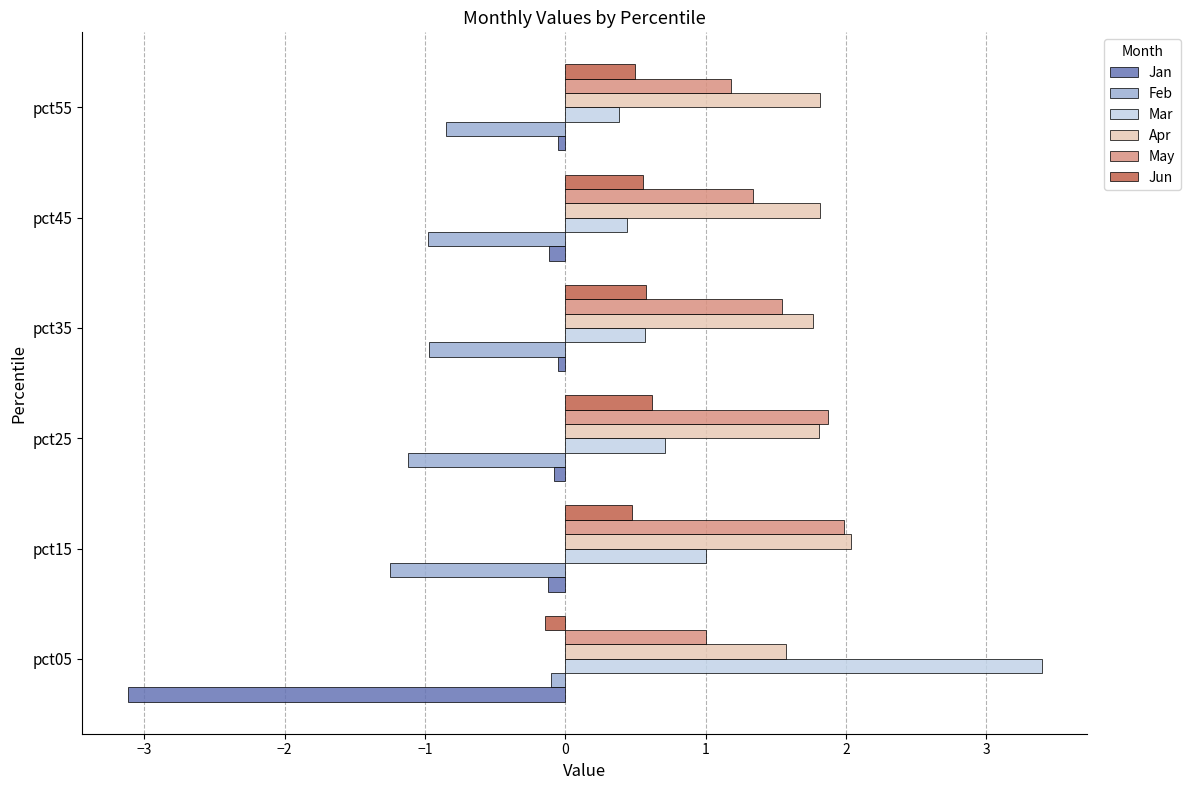

What is the average value of the Jan series?

-0.6